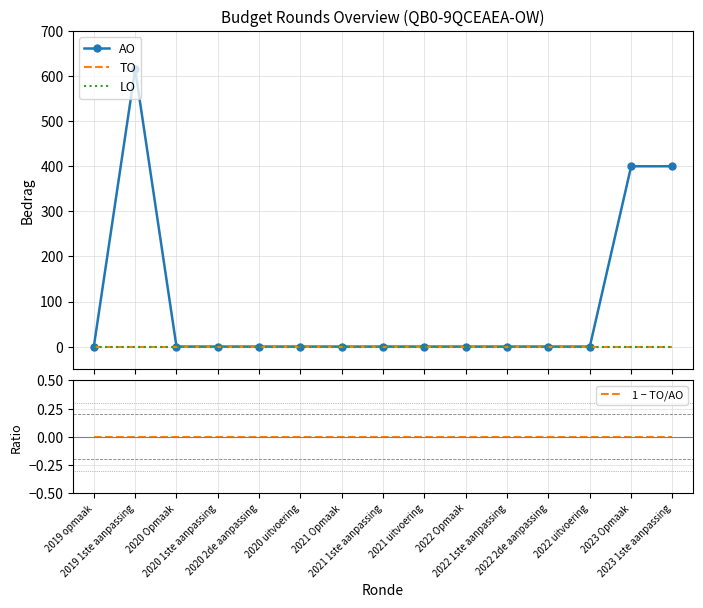

Reading left to right, transcribe all the data shown in this chart.

AO: 2019 opmaak=0	2019 1ste aanpassing=615	2020 Opmaak=0	2020 1ste aanpassing=0	2020 2de aanpassing=0	2020 uitvoering=0	2021 Opmaak=0	2021 1ste aanpassing=0	2021 uitvoering=0	2022 Opmaak=0	2022 1ste aanpassing=0	2022 2de aanpassing=0	2022 uitvoering=0	2023 Opmaak=400	2023 1ste aanpassing=400
TO: 2019 opmaak=0	2019 1ste aanpassing=0	2020 Opmaak=0	2020 1ste aanpassing=0	2020 2de aanpassing=0	2020 uitvoering=0	2021 Opmaak=0	2021 1ste aanpassing=0	2021 uitvoering=0	2022 Opmaak=0	2022 1ste aanpassing=0	2022 2de aanpassing=0	2022 uitvoering=0	2023 Opmaak=0	2023 1ste aanpassing=0
LO: 2019 opmaak=0	2019 1ste aanpassing=0	2020 Opmaak=0	2020 1ste aanpassing=0	2020 2de aanpassing=0	2020 uitvoering=0	2021 Opmaak=0	2021 1ste aanpassing=0	2021 uitvoering=0	2022 Opmaak=0	2022 1ste aanpassing=0	2022 2de aanpassing=0	2022 uitvoering=0	2023 Opmaak=0	2023 1ste aanpassing=0
1 − TO/AO: 2019 opmaak=0	2019 1ste aanpassing=0	2020 Opmaak=0	2020 1ste aanpassing=0	2020 2de aanpassing=0	2020 uitvoering=0	2021 Opmaak=0	2021 1ste aanpassing=0	2021 uitvoering=0	2022 Opmaak=0	2022 1ste aanpassing=0	2022 2de aanpassing=0	2022 uitvoering=0	2023 Opmaak=0	2023 1ste aanpassing=0